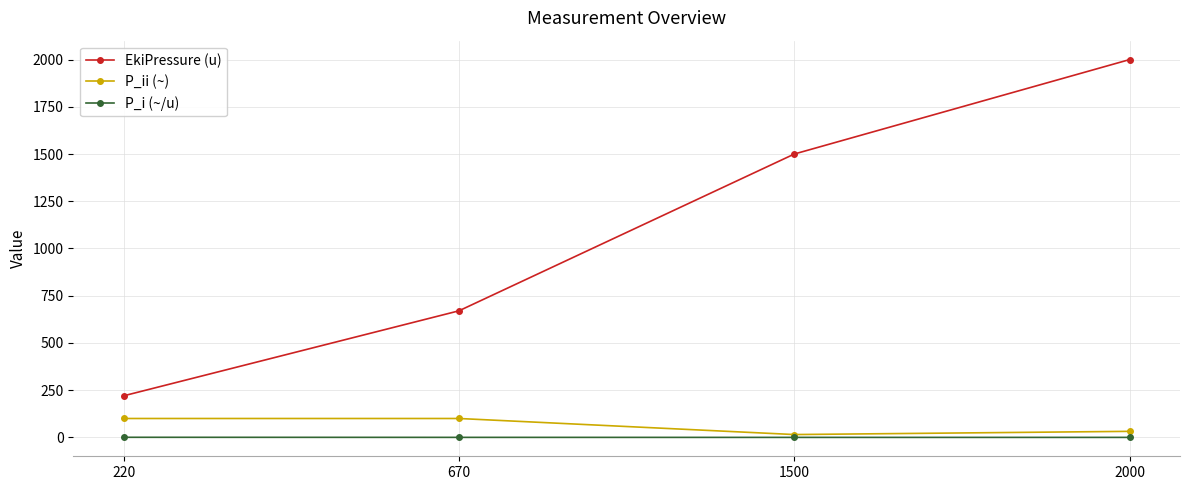

True or false: P_i (~/u) and EkiPressure (u) intersect in this chart.

False